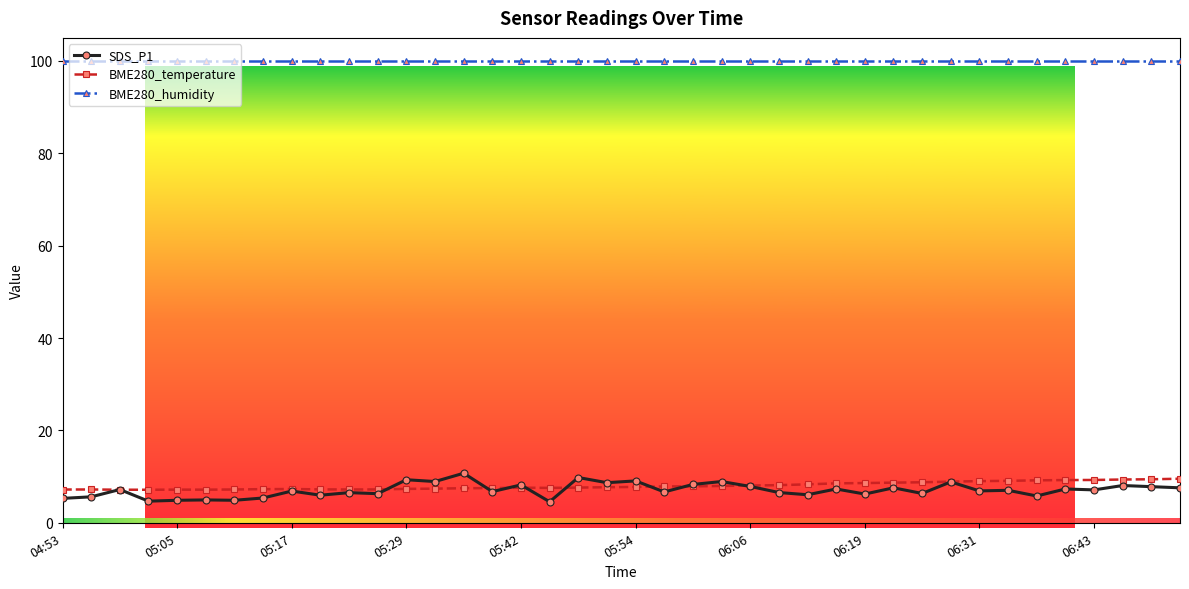

True or false: BME280_temperature and SDS_P1 cross at least once.

True